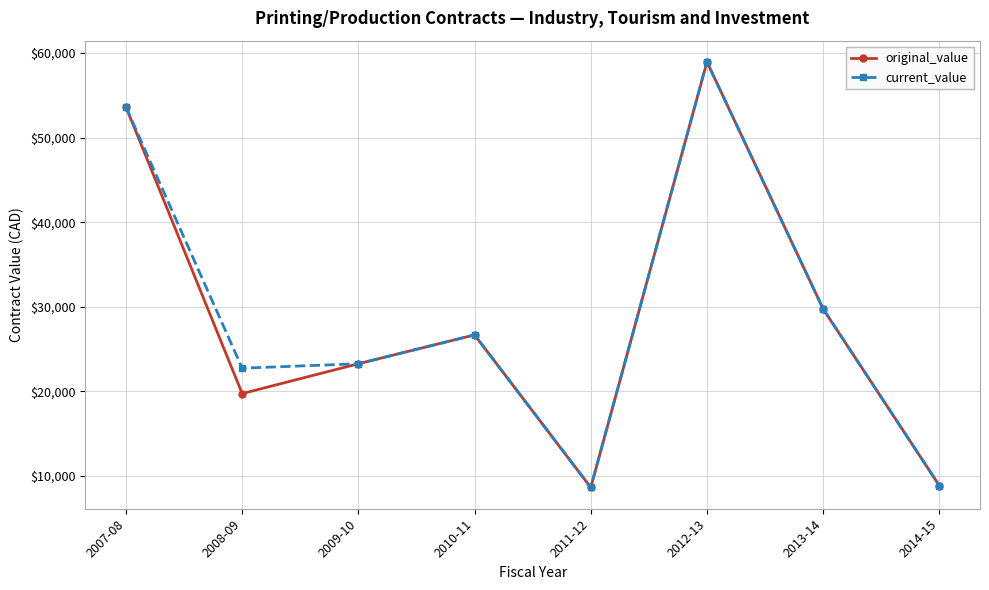

What is the sum of all original_value values?

229475.3